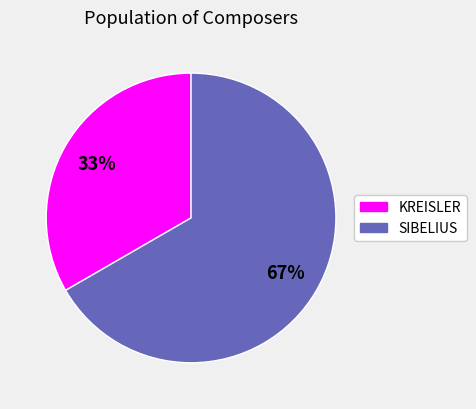

Is there any slice that represents more than half of the pie?

Yes